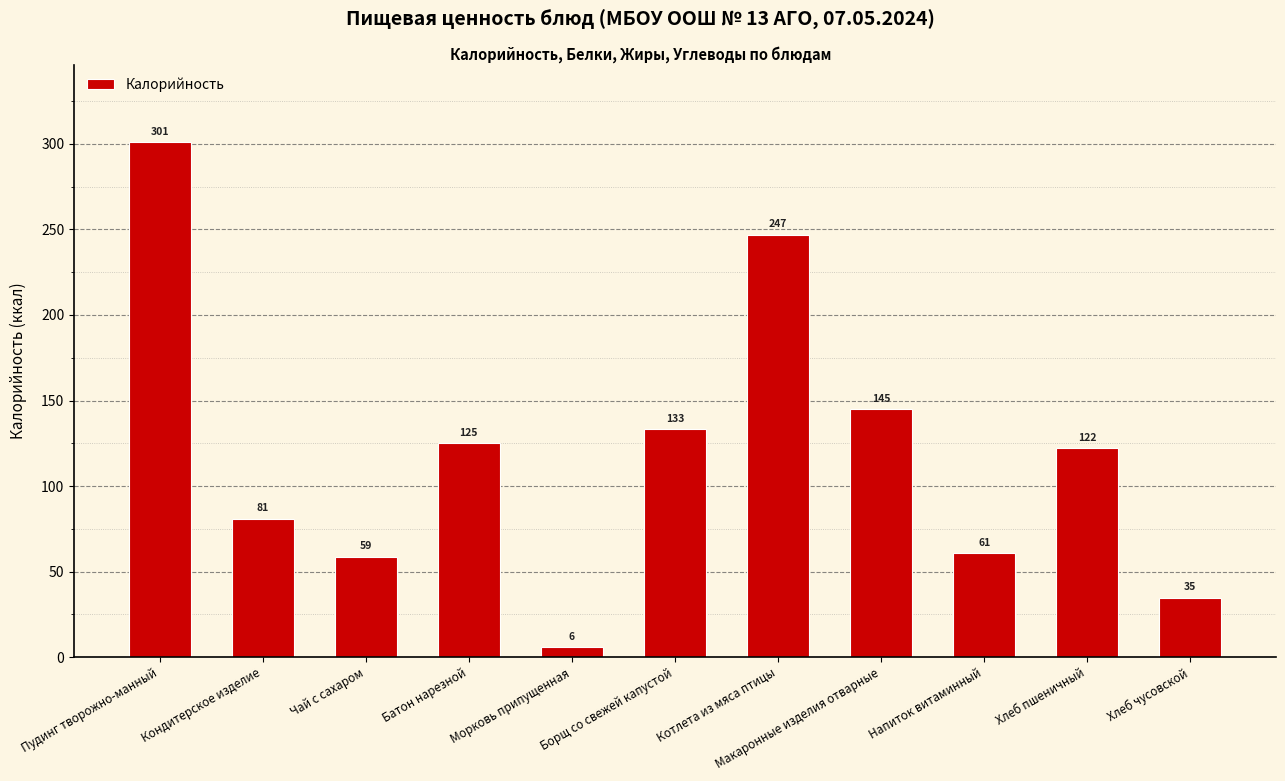

What is the difference between the maximum and minimum values?

295.0